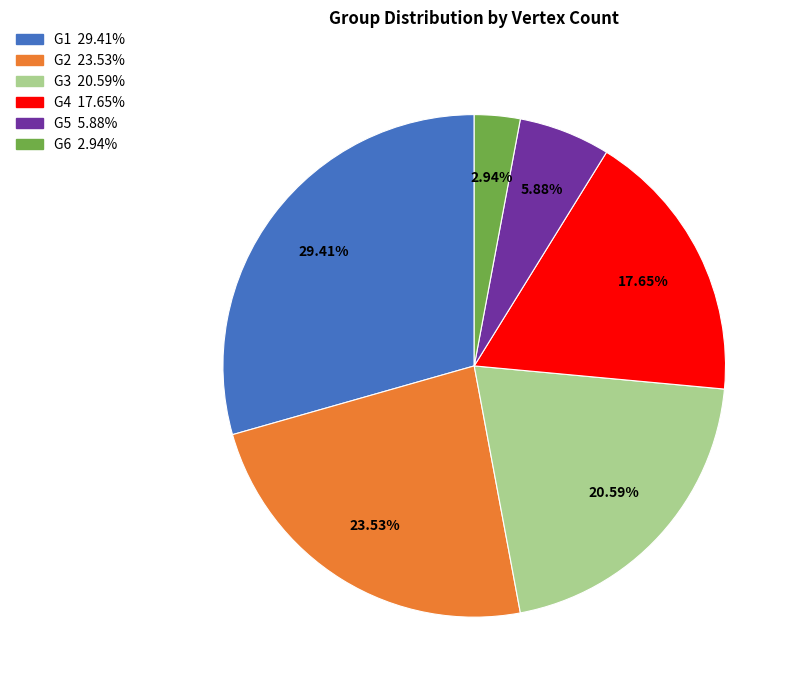

Which category has the biggest portion of the pie?

G1